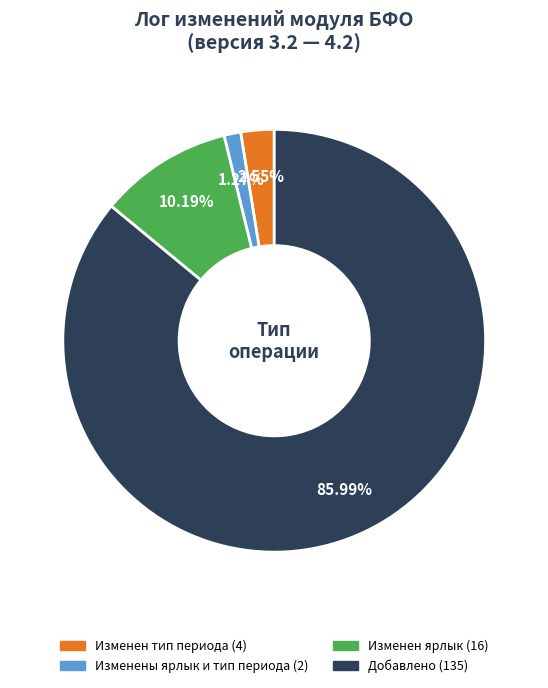

Approximately how many times larger is the value at Изменен ярлык compared to Изменены ярлык и тип периода?

8.0